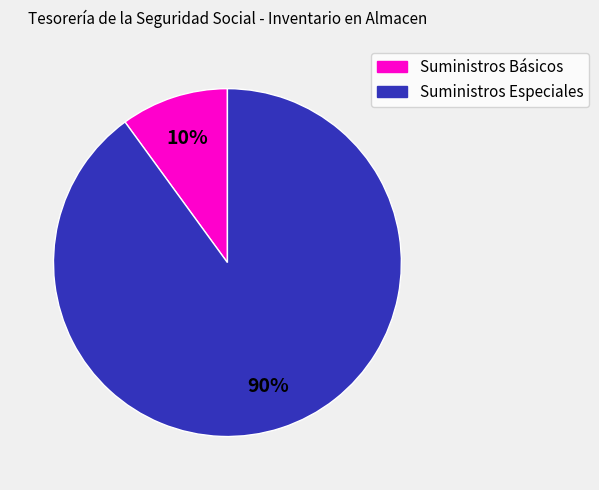

What is the ratio of the value at Suministros Especiales to the value at Suministros Básicos?

9.0